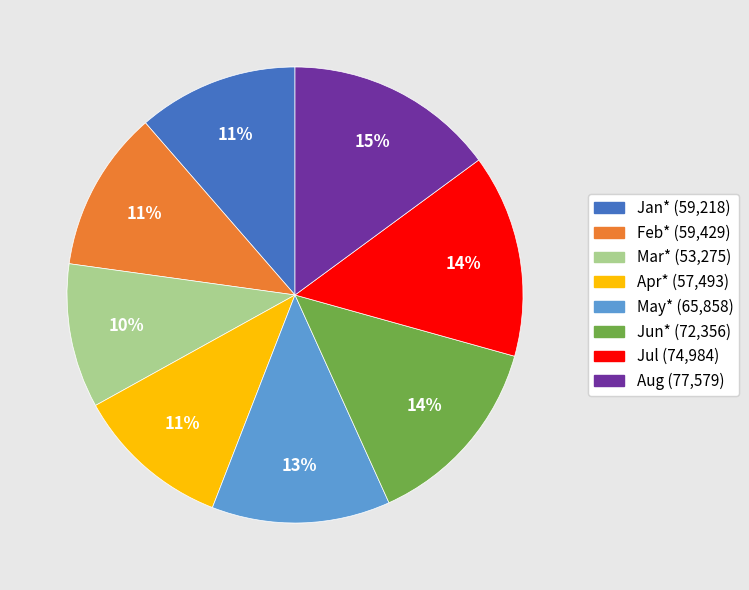

To the nearest percent, what is the average slice percentage?

12%